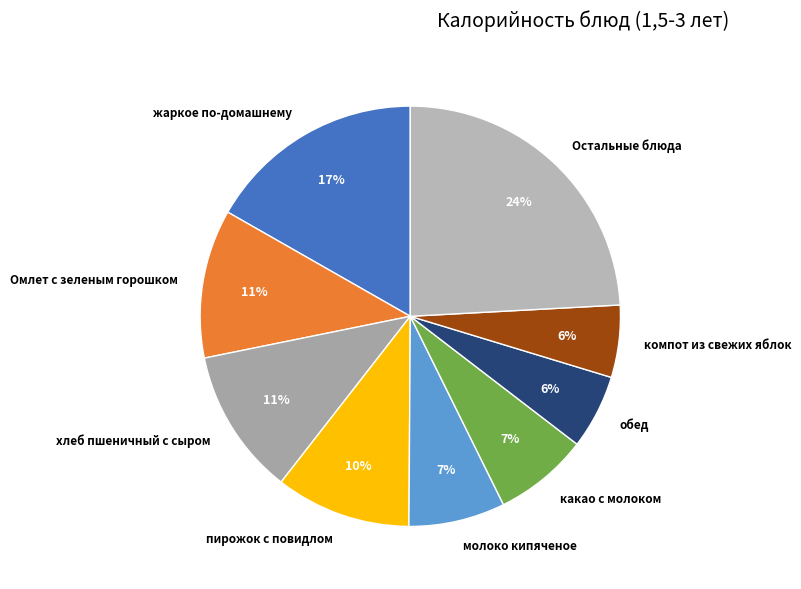

To the nearest percent, what portion does какао с молоком represent?

7%